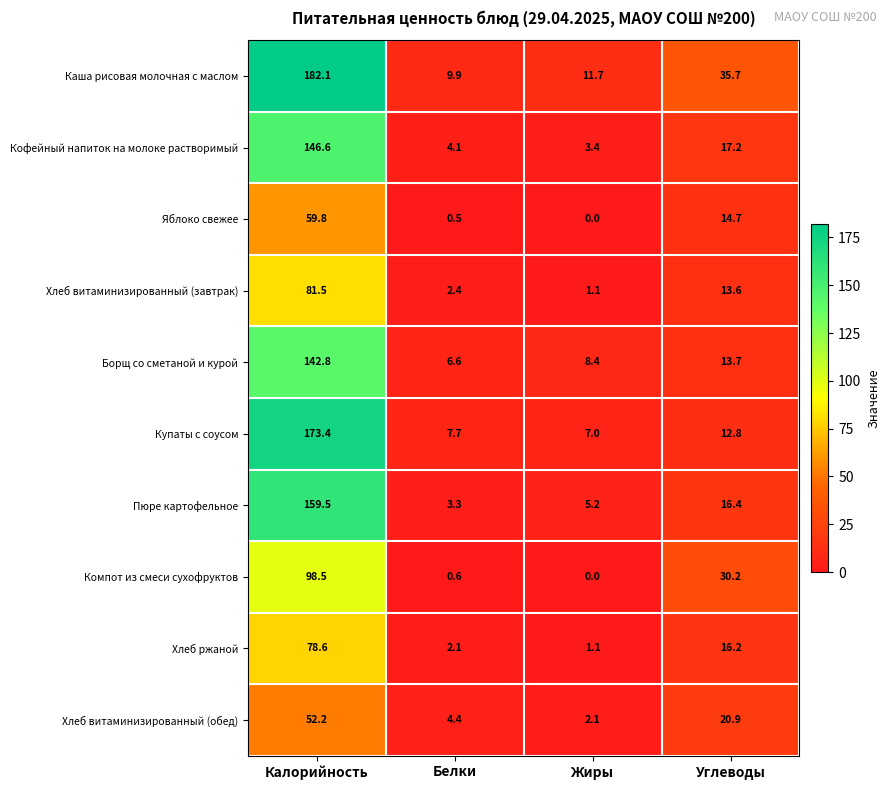

Which series has the widest spread of values?

Каша рисовая молочная с маслом